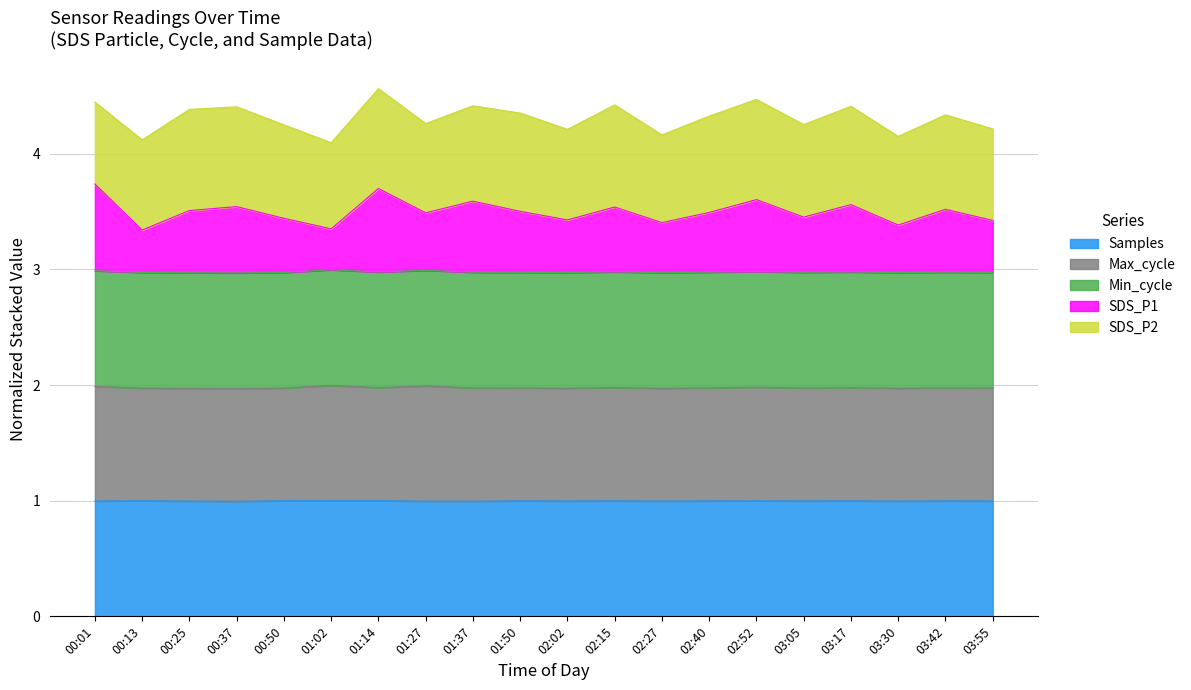

What is the total value across all series at 02:15?

4.4